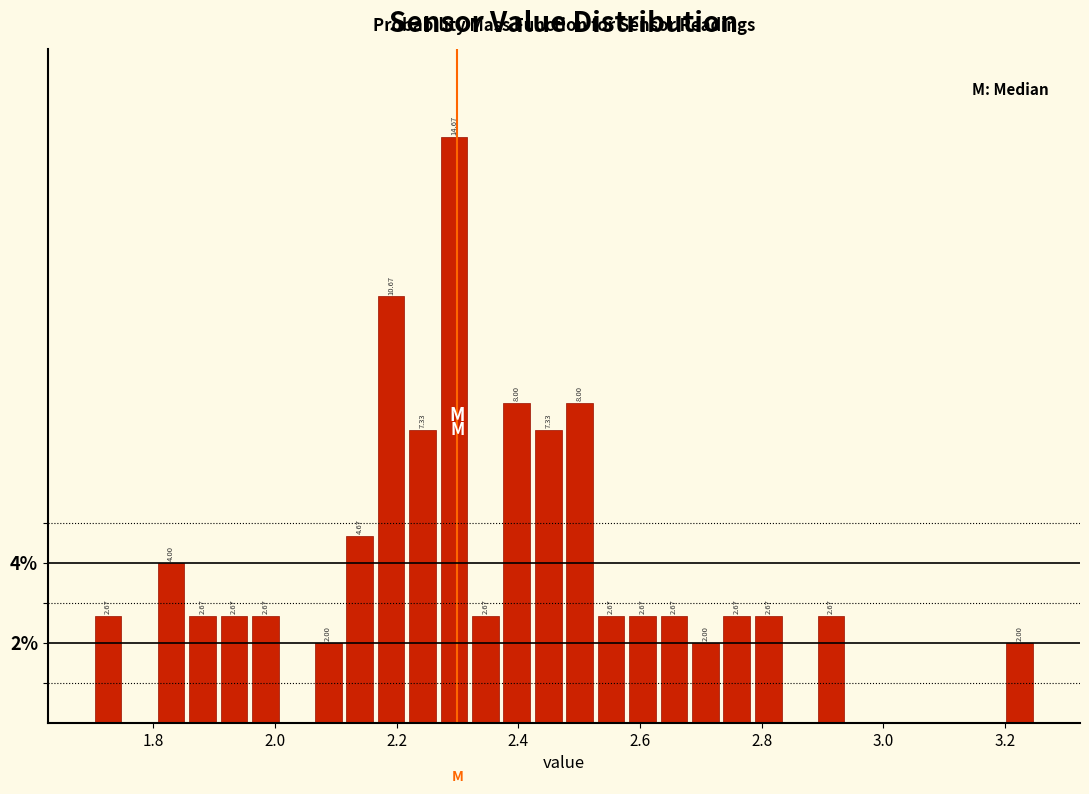

Around what value on the x-axis is the tallest bar? Give the approximate position of its centre, as read against the axis.

2.30